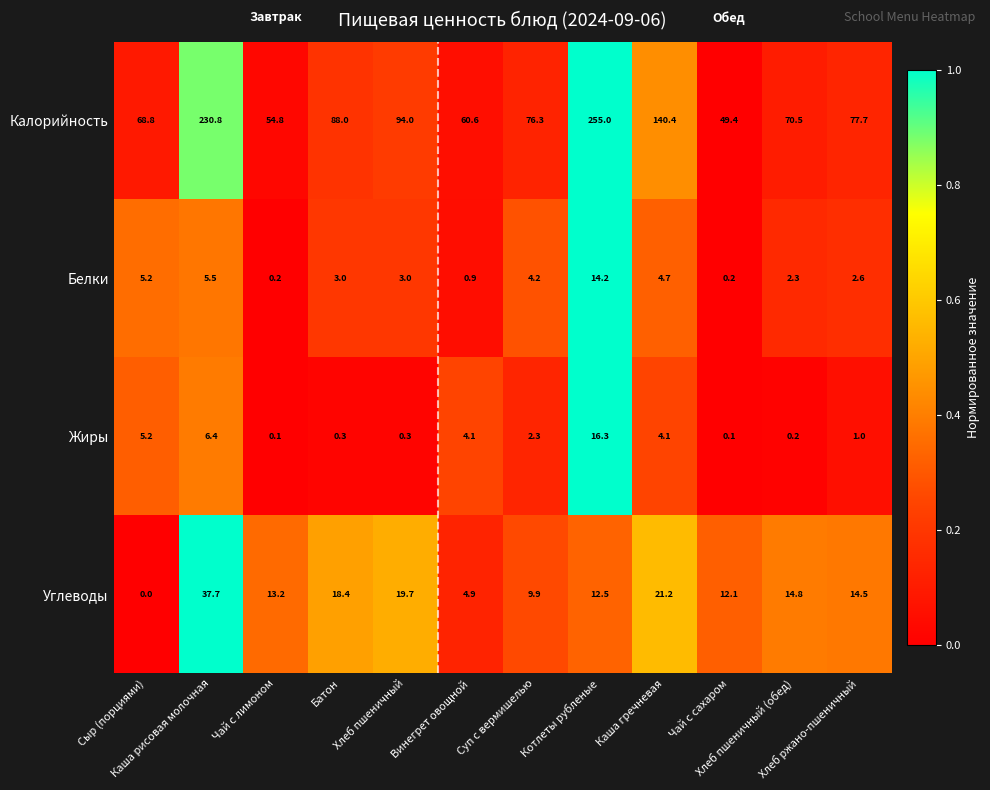

What is the spread (max minus min) of values at Винегрет овощной?

59.7